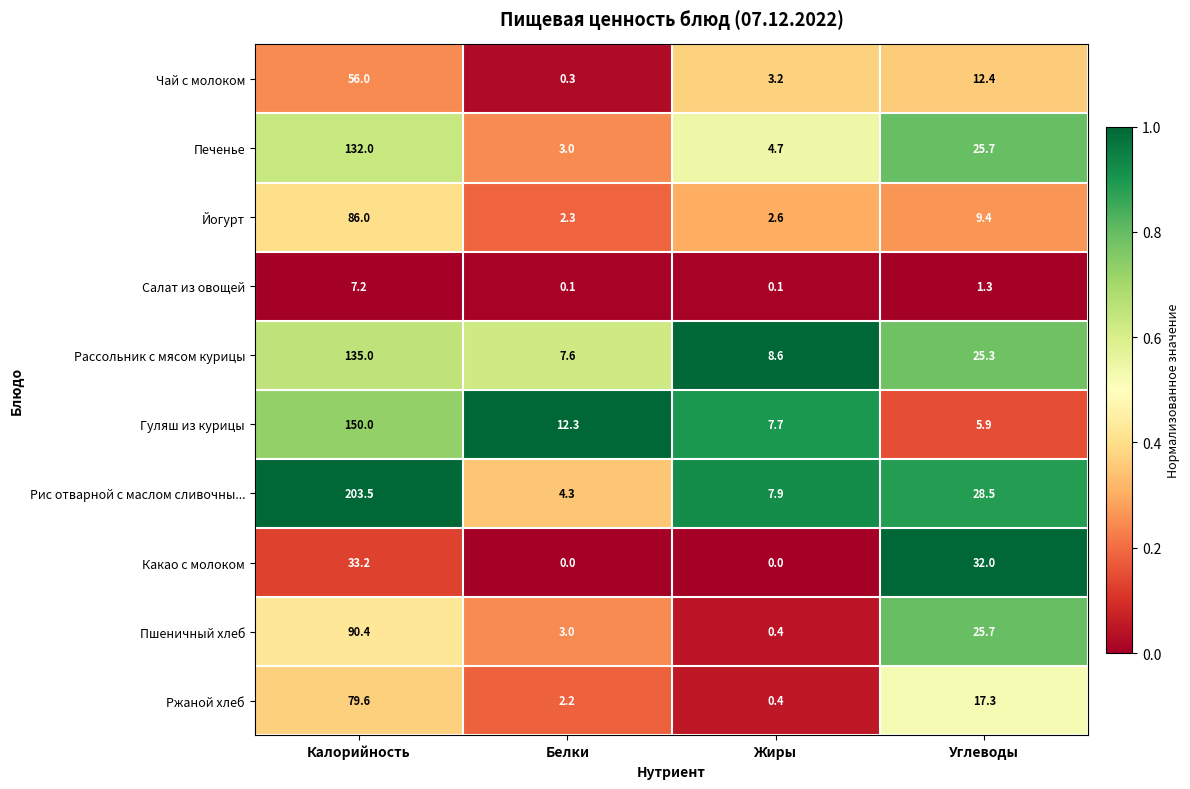

The Пшеничный хлеб series shows 141.1 at Калорийность. True or false?

False